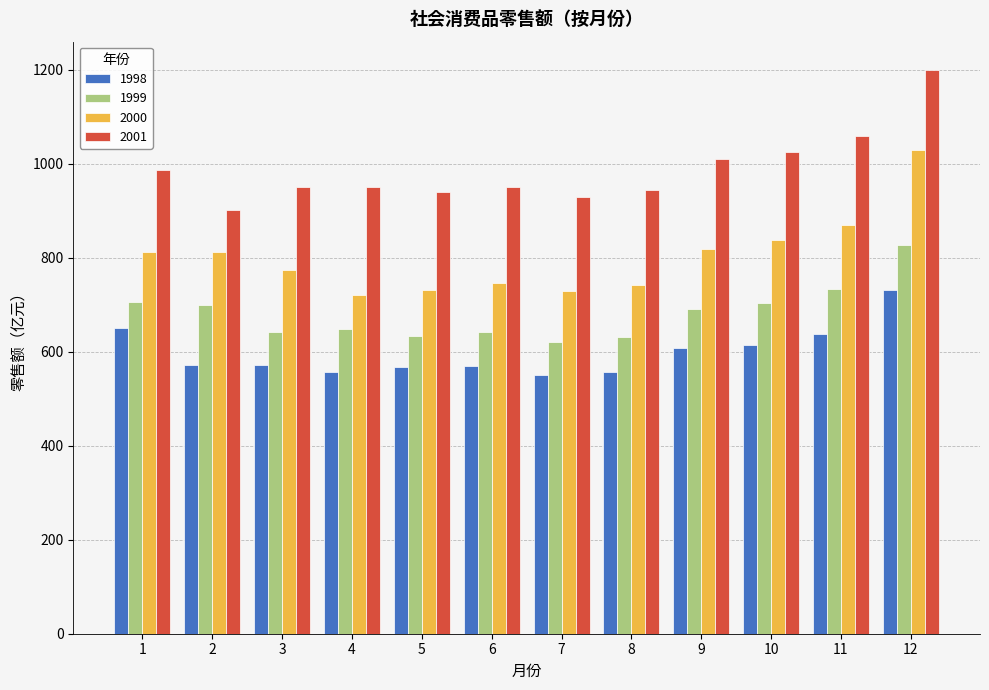

At which category is the sum across all series the highest?

12